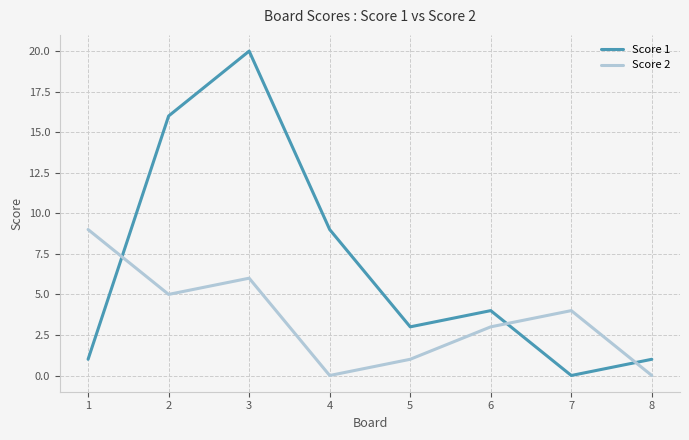

True or false: Score 1 has more than 1 points higher than both neighbors.

True